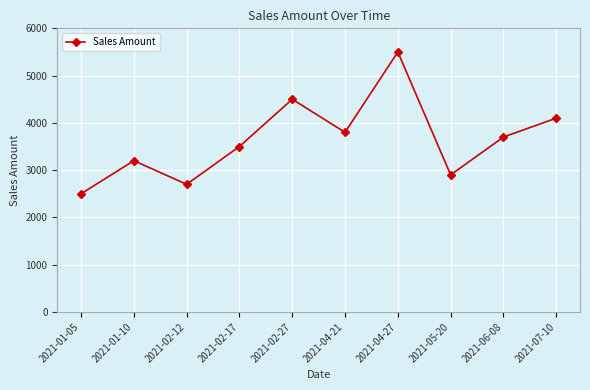

Count the number of data series in this chart.

1